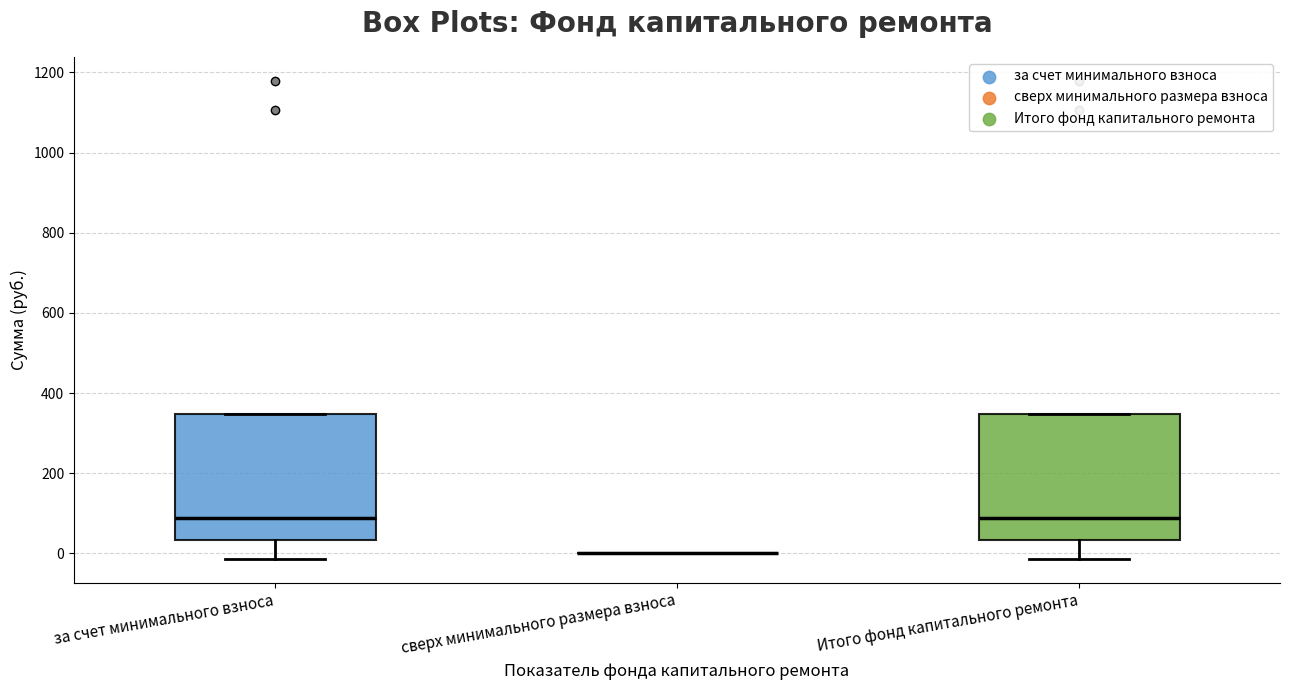

Reading left to right, transcribe this box plot: for each box, give where its median line is, the range the box spans, and where its two whiskers end, as read against the y-axis. The values are not printed on the chart, so give them approximately, as read against the axis.

за счет минимального взноса: median 80, box 40 to 340, whiskers -20 to 340
сверх минимального размера взноса: box collapsed to a line at 0, whiskers 0 to 0
Итого фонд капитального ремонта: median 80, box 40 to 340, whiskers -20 to 340